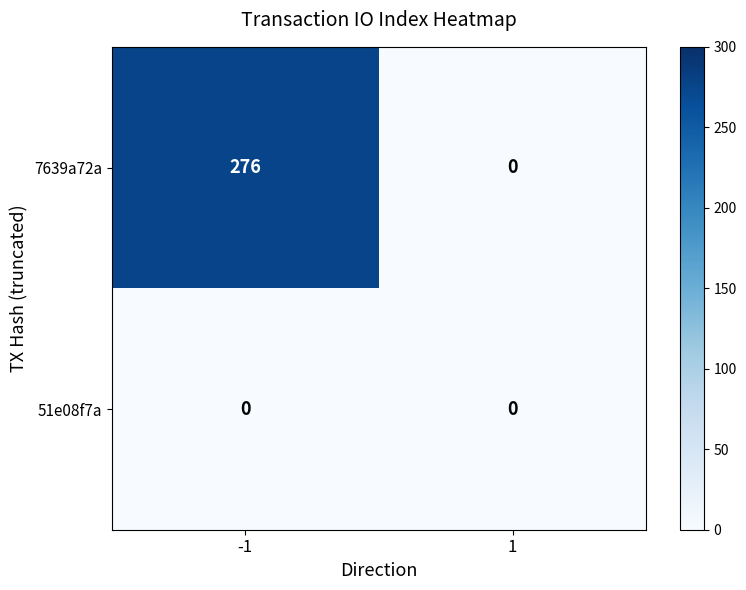

Which label corresponds to the largest value in the chart?

-1